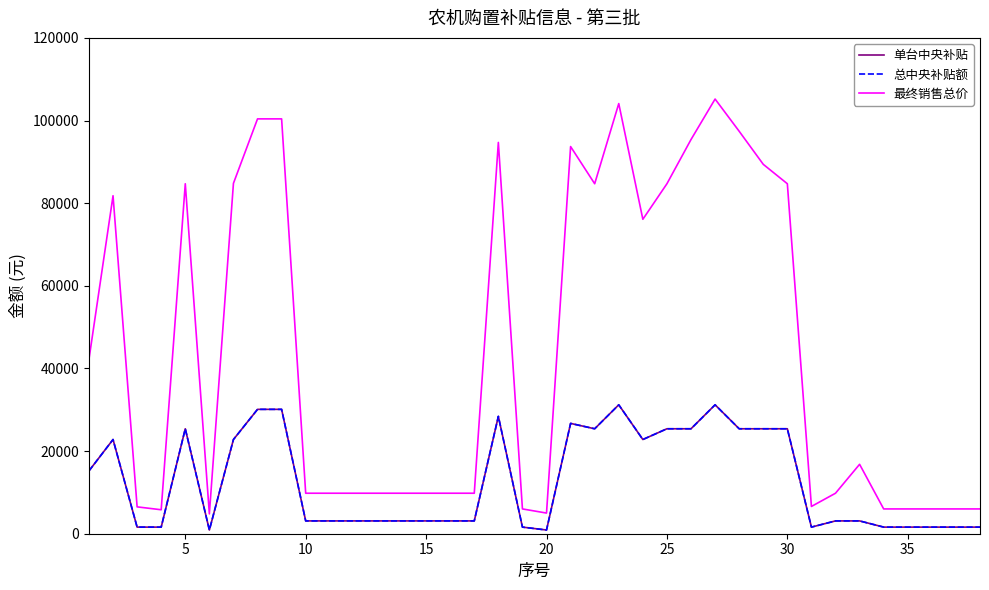

What is the maximum value shown in the chart?

105200